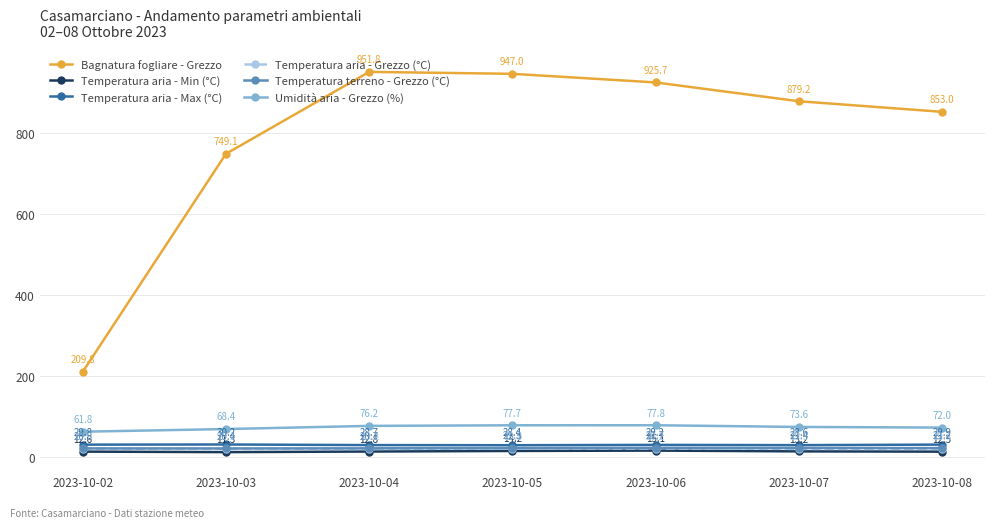

True or false: Temperatura aria - Grezzo (°C) has a value of 19.8 at 2023-10-05.

True